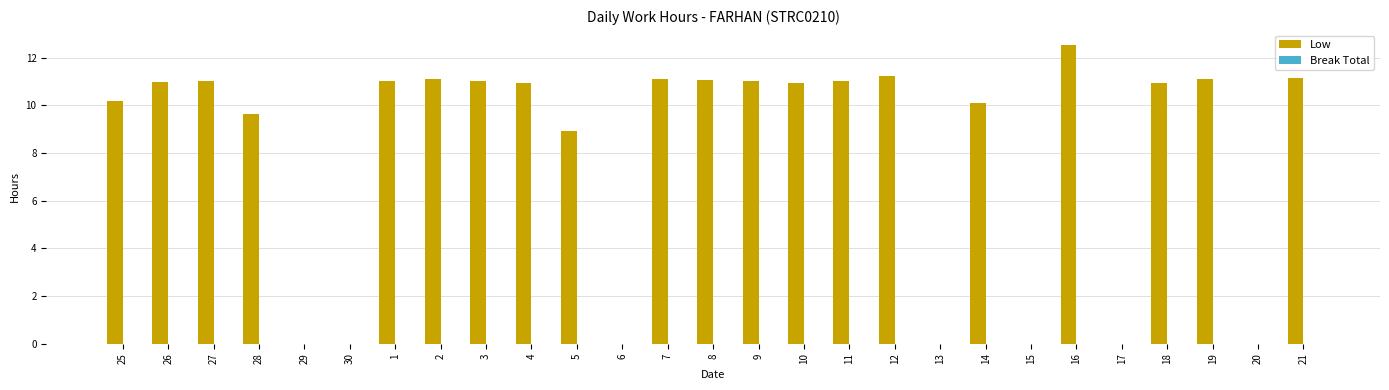

Which has a higher value, 25 or 19?

19